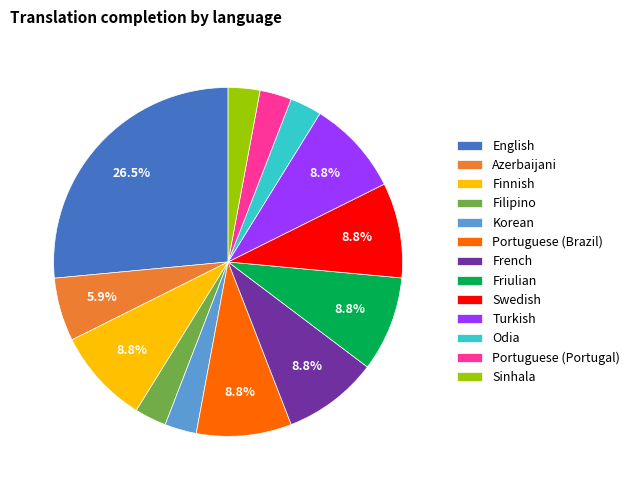

To the nearest percent, what is the difference between the largest and smallest slice percentages?

24%